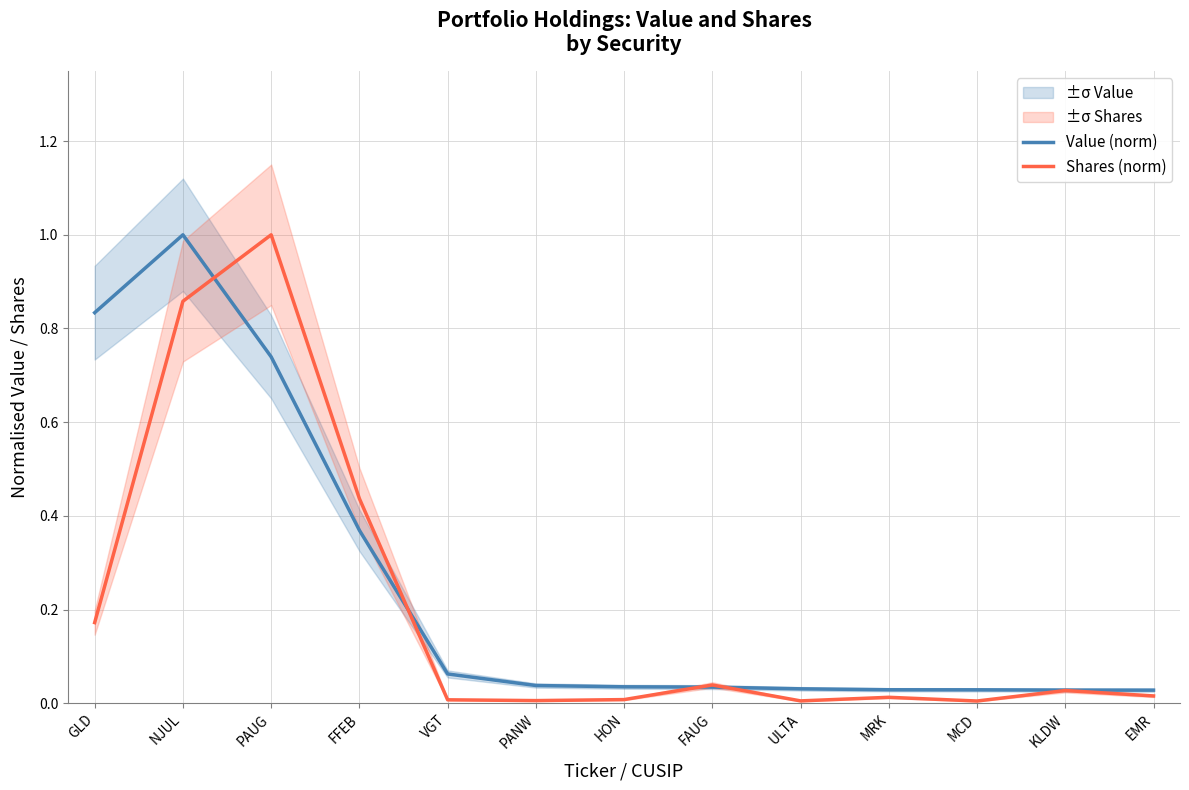

What is the difference between the highest and lowest values at PAUG?

0.3